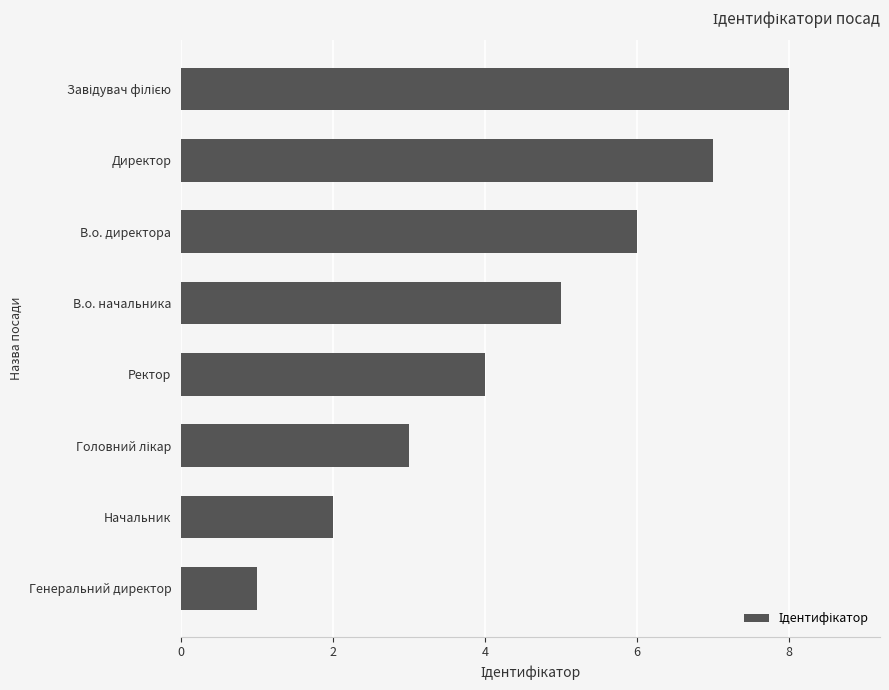

How many data points are less than 5?

4